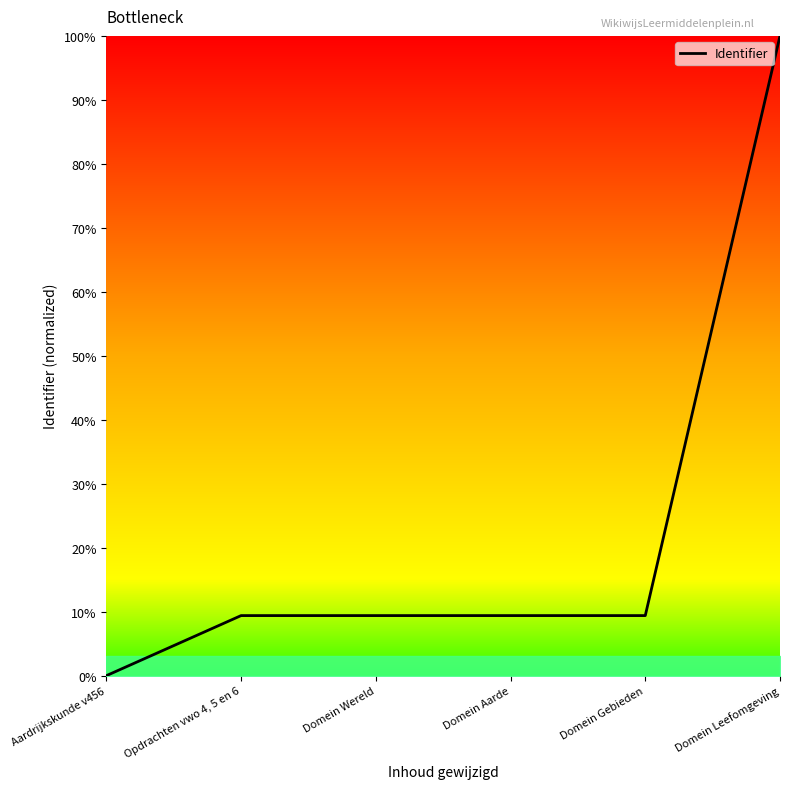

The chart shows a value of 9.4 at Domein Wereld. True or false?

True